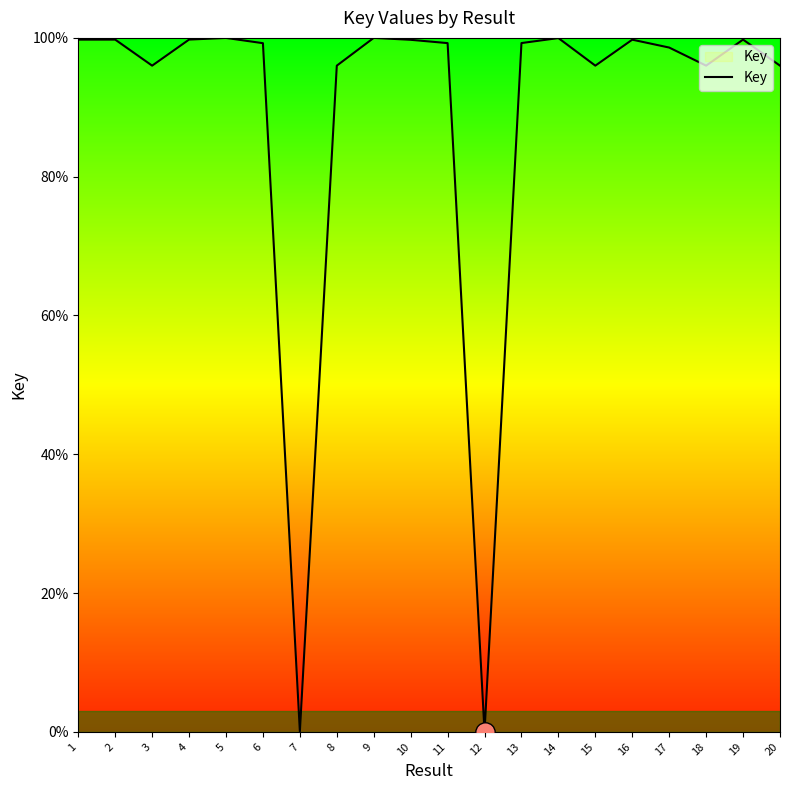

Is it true that the value at 12 is 38.1?

False